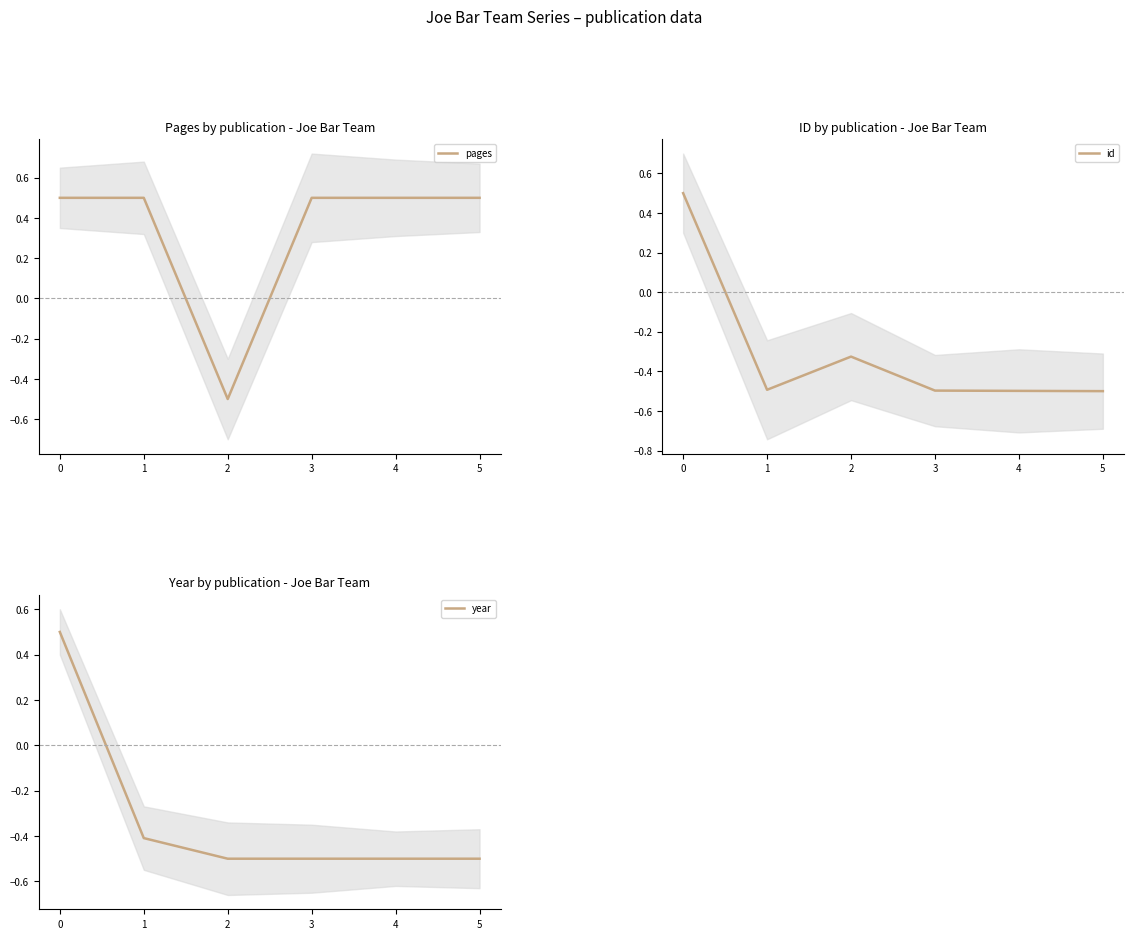

At 0, list the series in order from smallest to largest.

pages, id, year